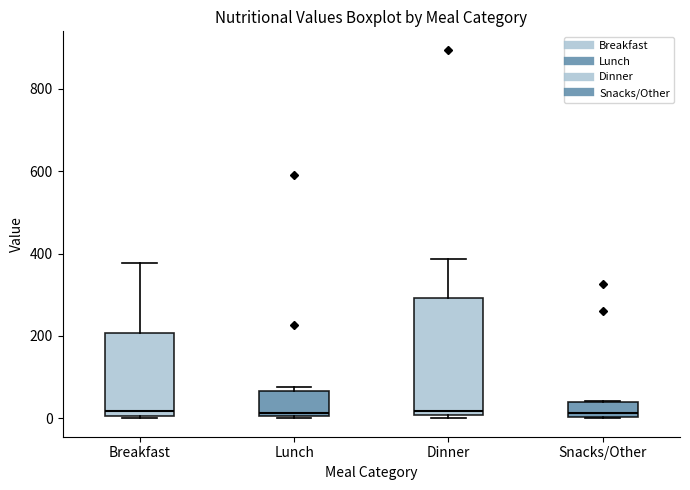

Reading left to right, transcribe this box plot: for each box, give where its median line is, the range the box spans, and where its two whiskers end, as read against the y-axis. The values are not printed on the chart, so give them approximately, as read against the axis.

Breakfast: median 20, box 0 to 200, whiskers 0 to 380
Lunch: median 20, box 0 to 60, whiskers 0 to 80
Dinner: median 20, box 0 to 300, whiskers 0 (just below the box's lower edge) to 380
Snacks/Other: median 20, box 0 to 40, whiskers 0 to 40